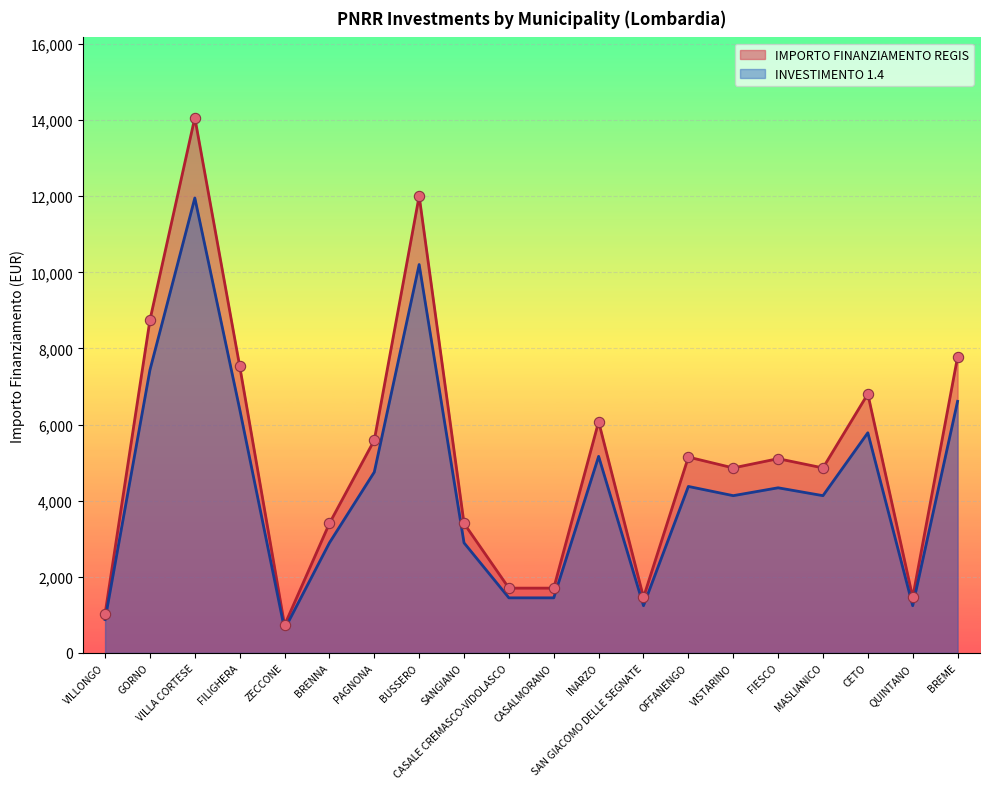

Which series reaches the maximum Y coordinate?

IMPORTO FINANZIAMENTO REGIS